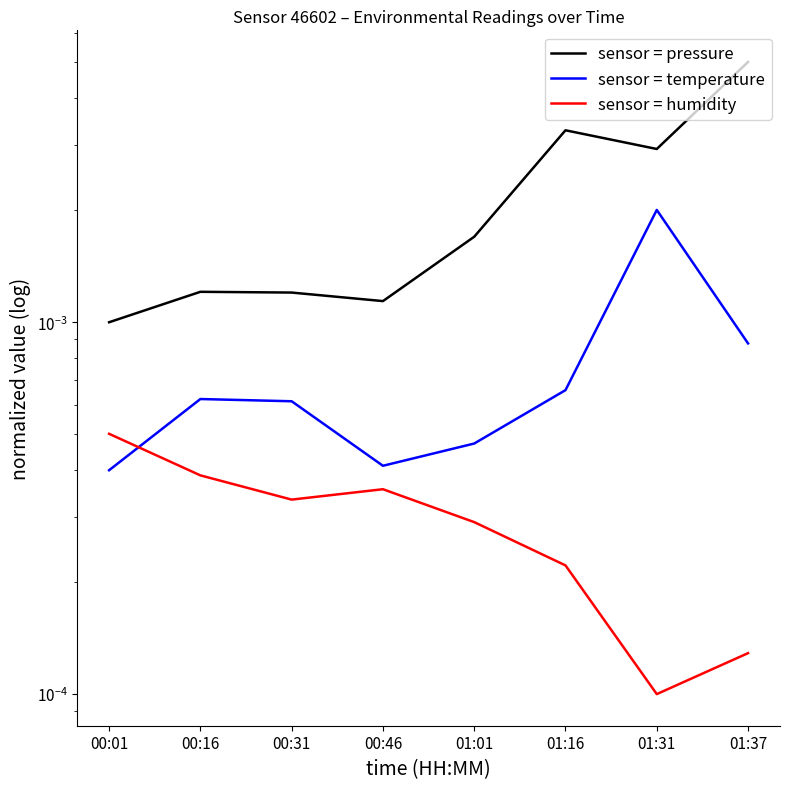

Where is sensor = temperature nearest to the value 0?

00:01